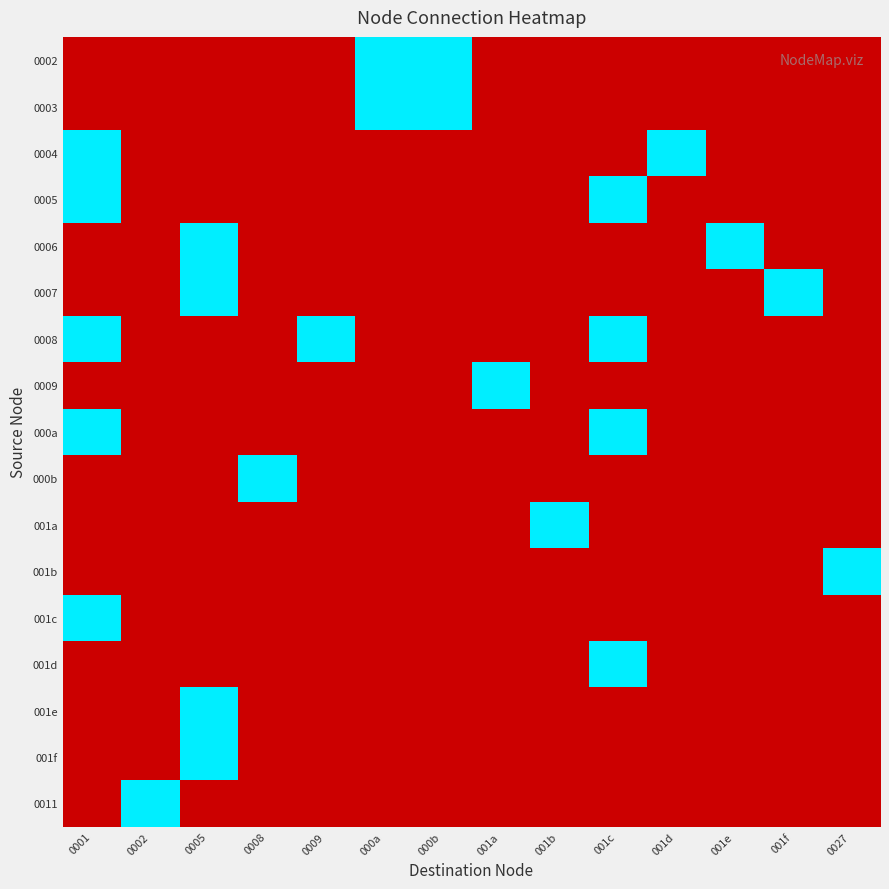

What is the spread (max minus min) of values at 0001?

2